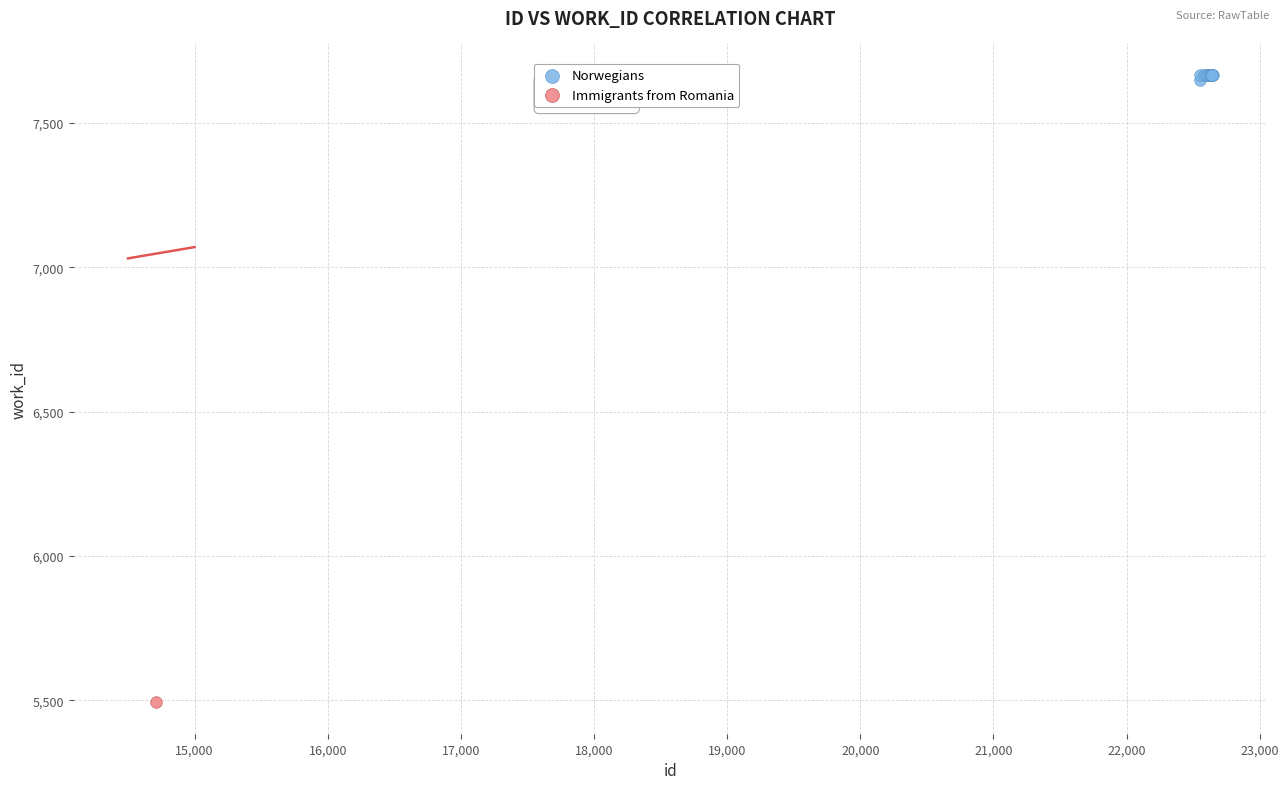

What are all the series names shown in the legend?

Norwegians, Immigrants from Romania